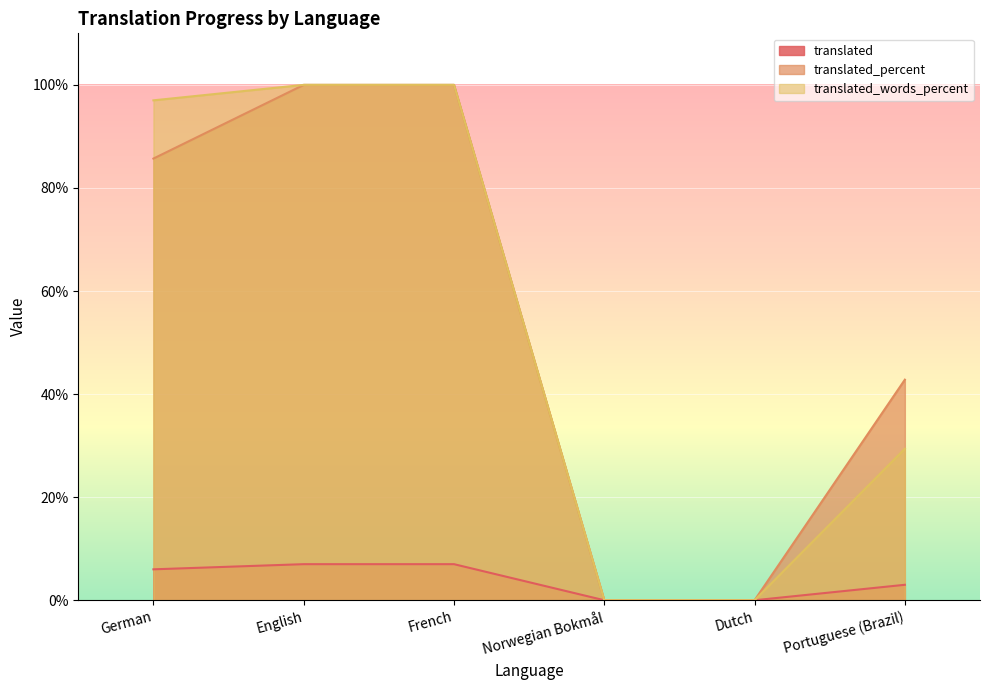

Reading left to right, extract all data points from this chart.

translated: 6.0	7.0	7.0	0.0	0.0	3.0
translated_percent: 85.7	100.0	100.0	0.0	0.0	42.8
translated_words_percent: 97.0	100.0	100.0	0.0	0.0	29.4